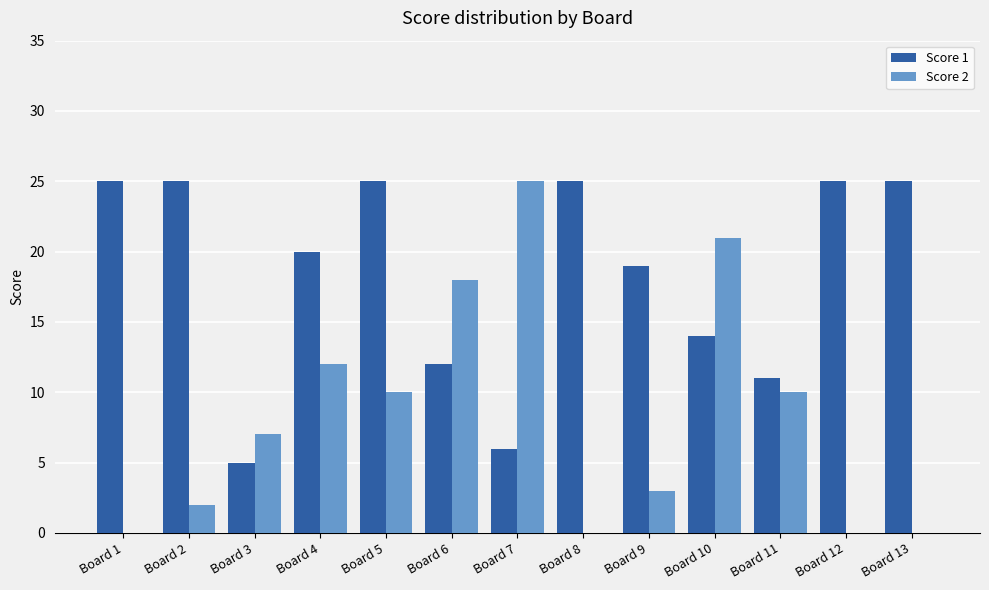

Where is Score 1 nearest to the value 15?

Board 10